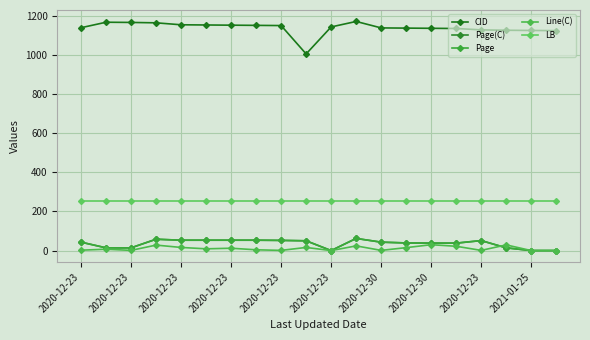

Is this an area chart (filled region under the line)?

No